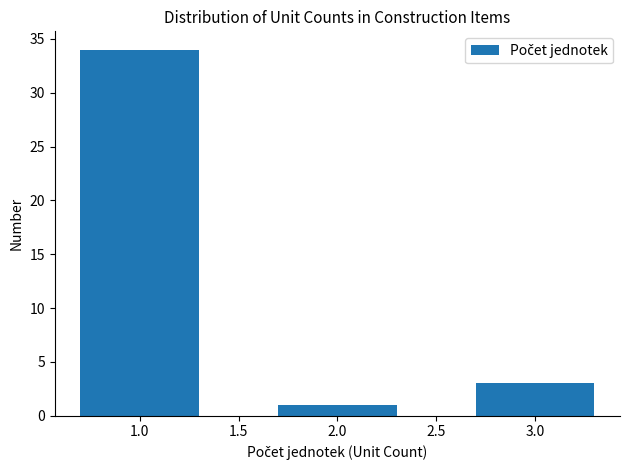

Reading left to right, transcribe all the data shown in this chart.

34	1	3